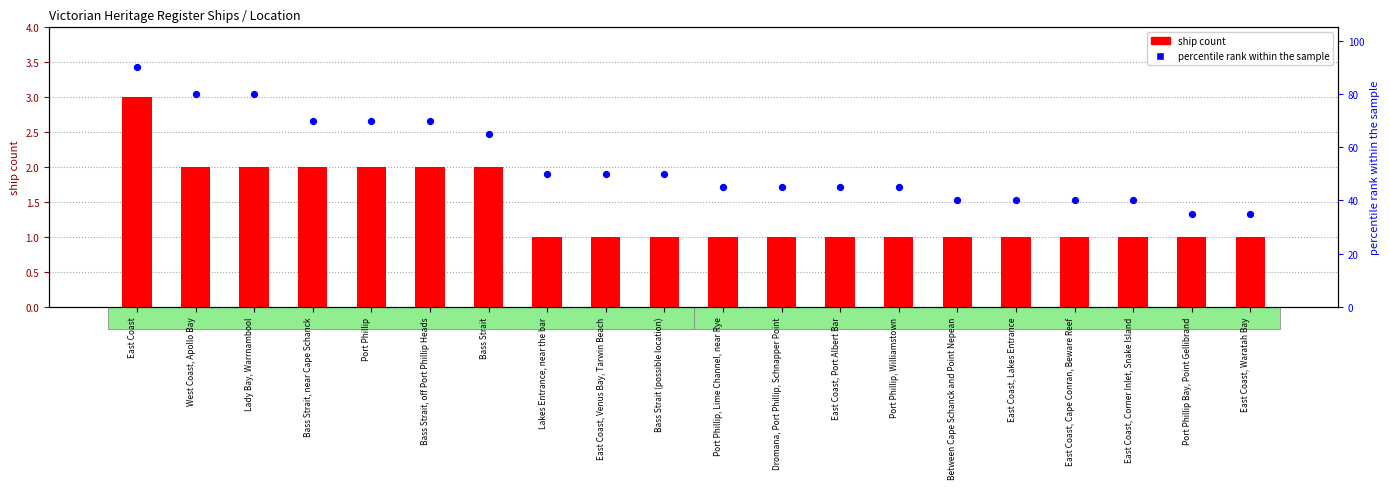

At which category is the sum across all series the highest?

East Coast